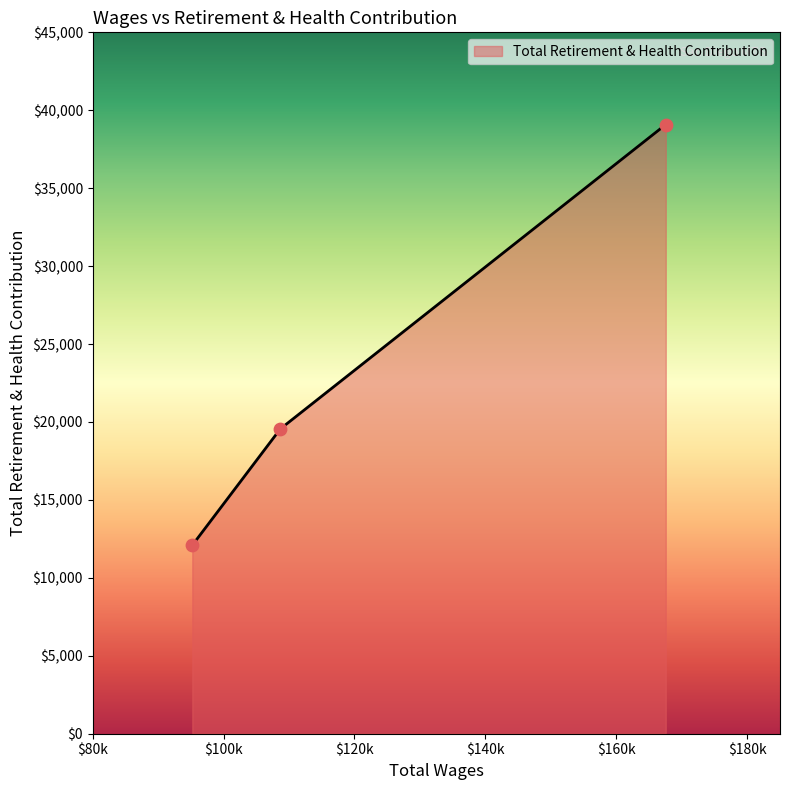

What is the minimum value shown in the chart?

12092